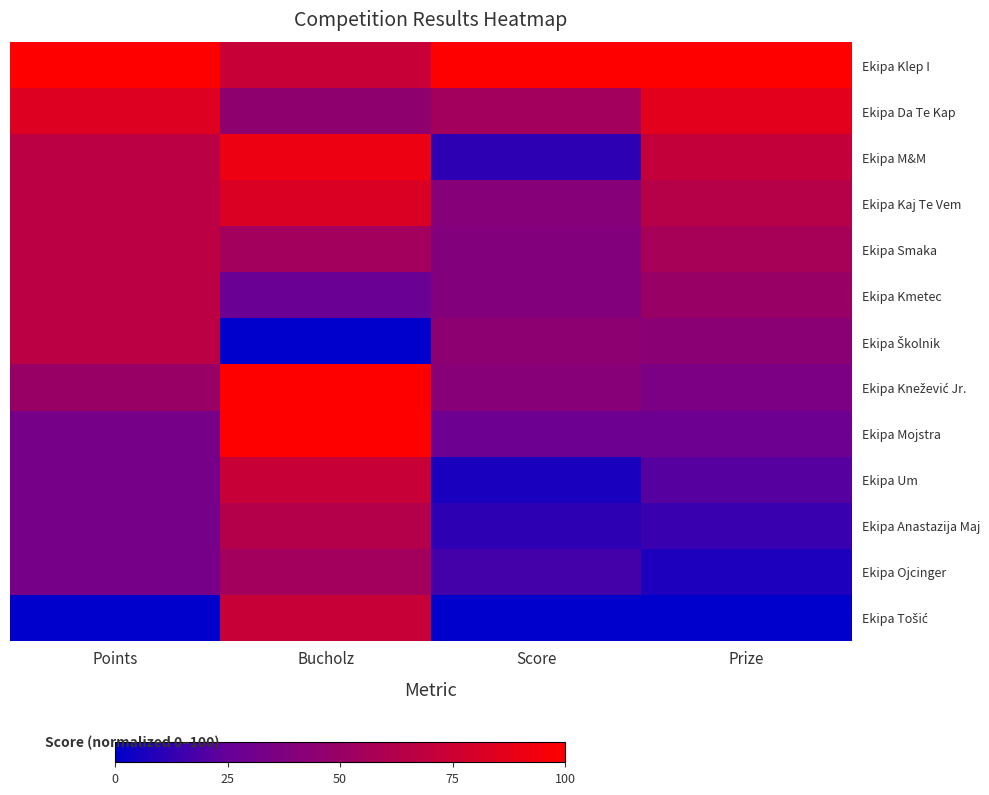

Between Score and Bucholz, which is larger?

Score